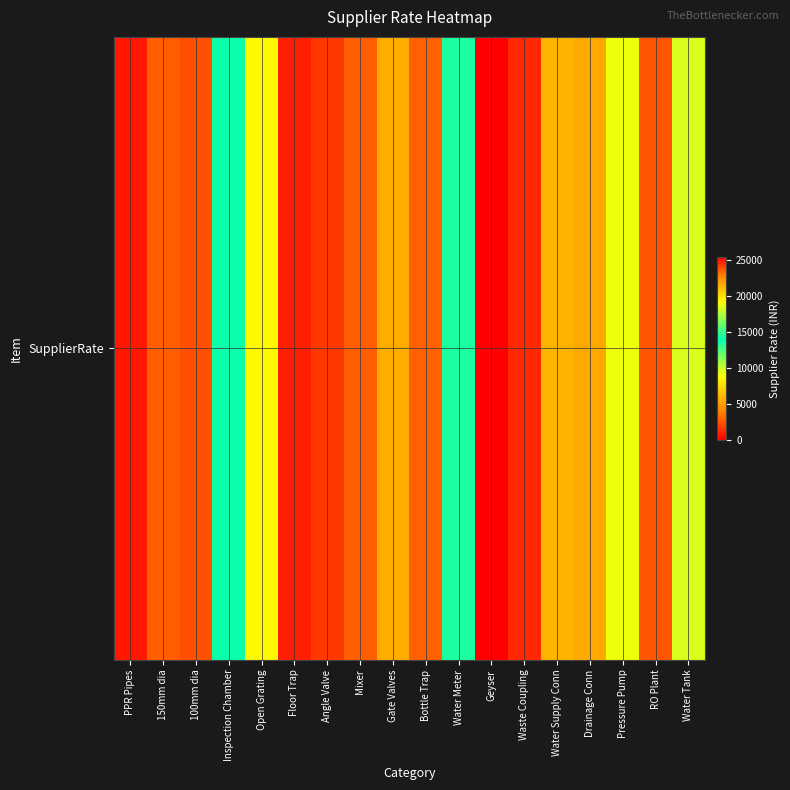

How many data points are less than 5750?

9